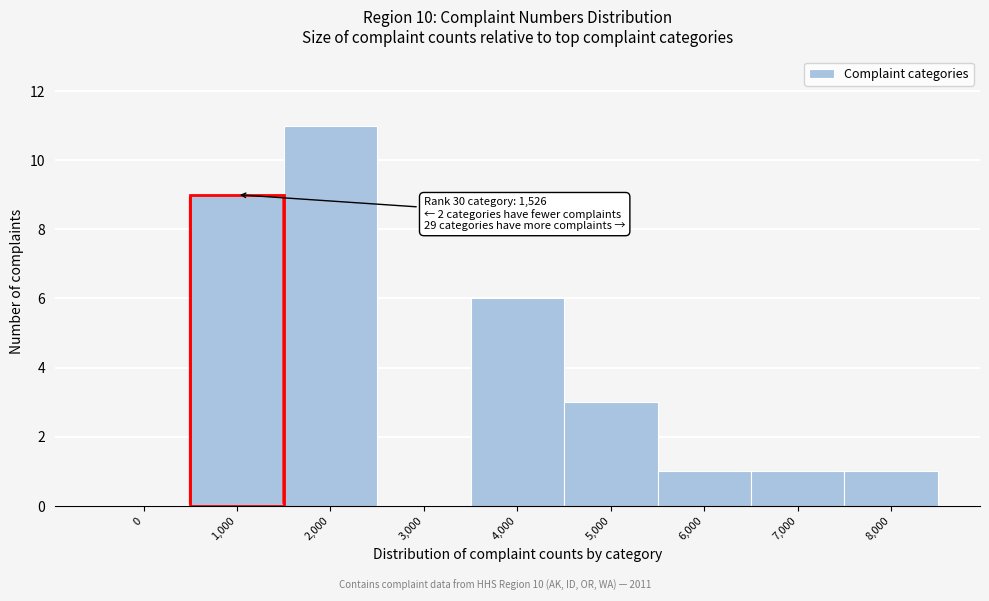

Reading left to right, transcribe all the data shown in this chart.

0=0	1,000=9	2,000=11	3,000=0	4,000=6	5,000=3	6,000=1	7,000=1	8,000=1